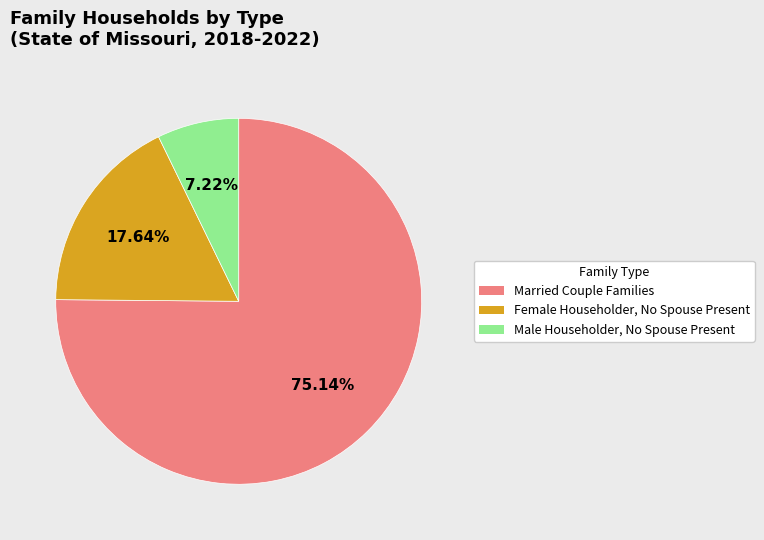

True or false: Female Householder, No Spouse Present accounts for 26% of the total.

False